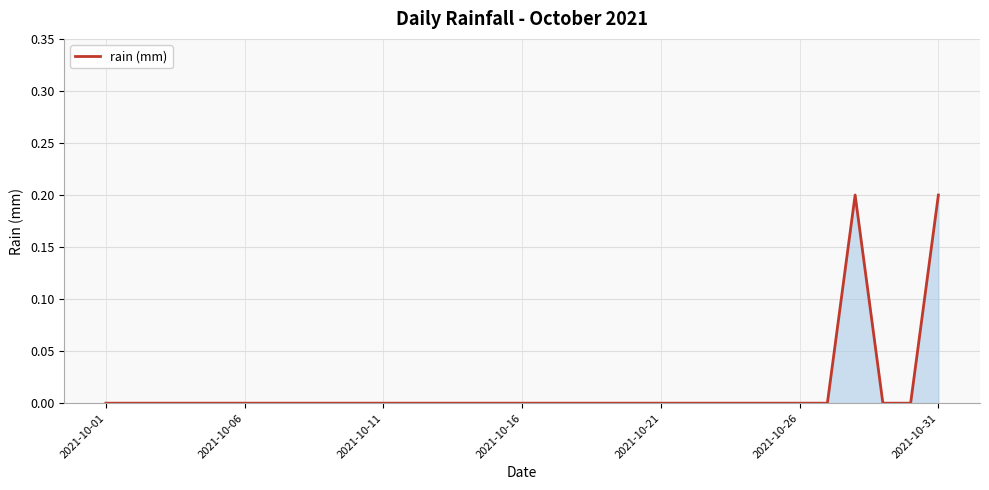

Does the chart have visible grid lines?

Yes